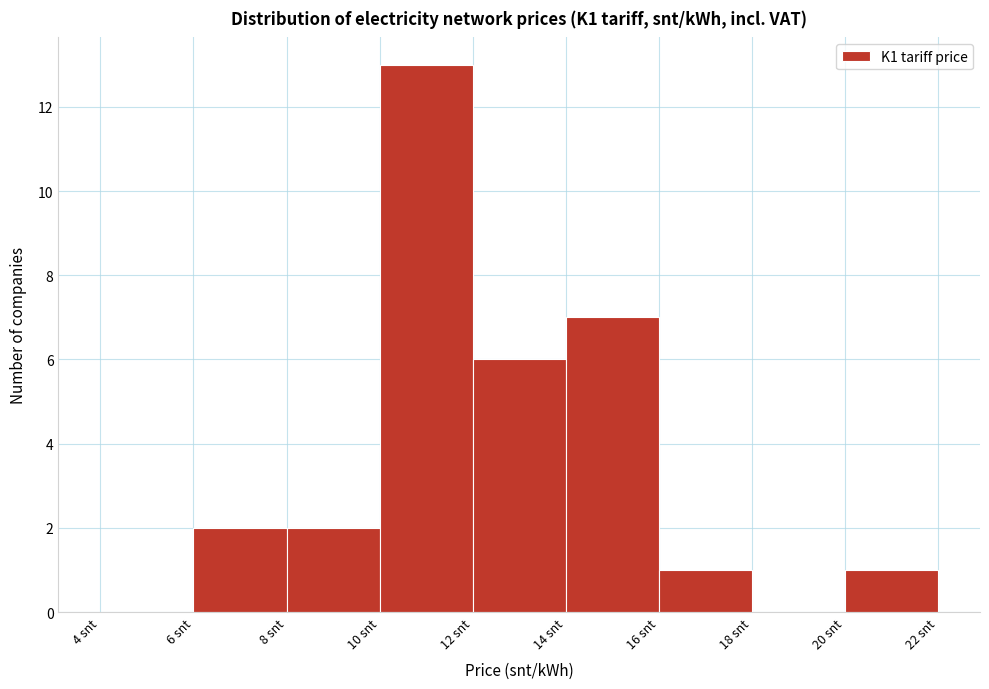

Which range on the x-axis has the tallest bar?

10 to 12